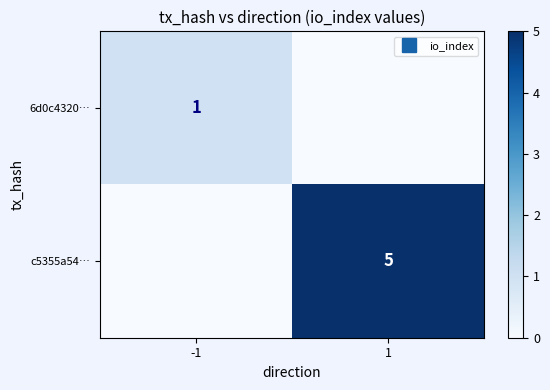

Where is 6d0c4320… nearest to the value 0?

1